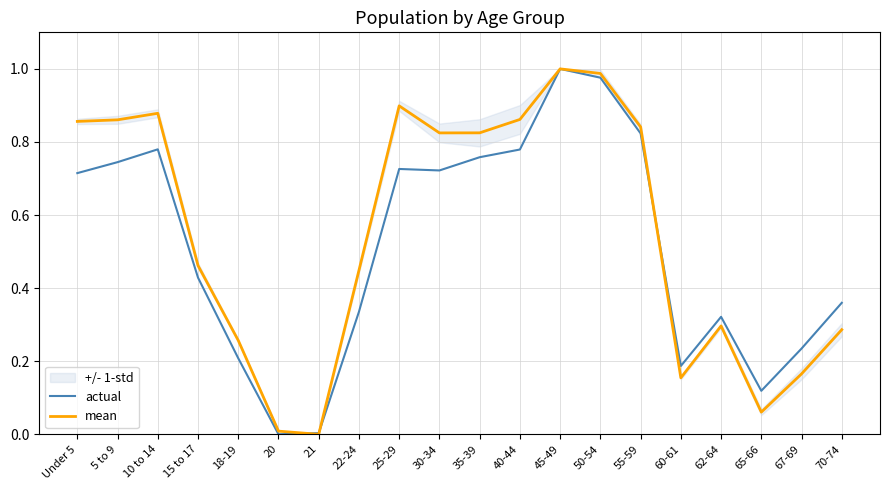

What position from the right is 62-64?

4